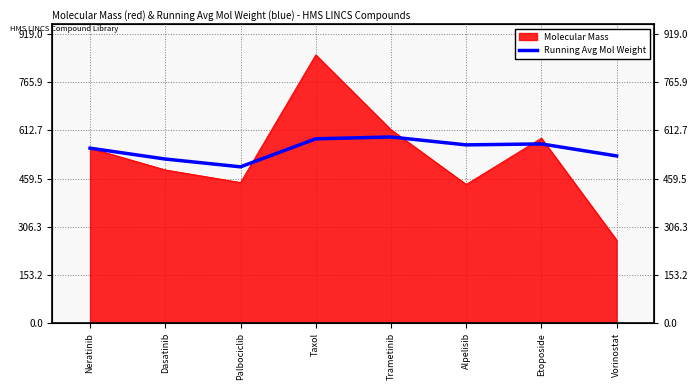

True or false: there are more than 1 points higher than both neighbors.

True